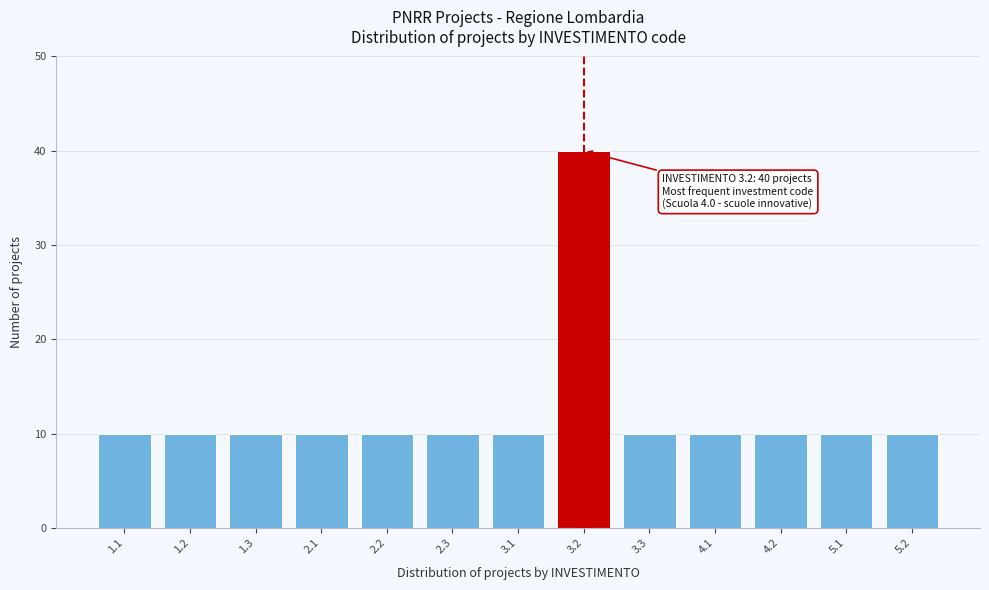

Reading left to right, what are all the values shown in this chart?

1.1=10	1.2=10	1.3=10	2.1=10	2.2=10	2.3=10	3.1=10	3.2=40	3.3=10	4.1=10	4.2=10	5.1=10	5.2=10